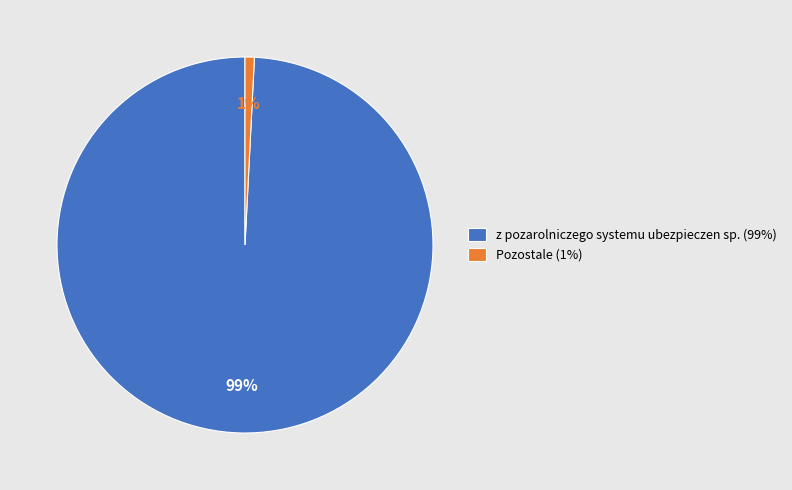

True or false: Pozostale (1%) accounts for 10% of the total.

False